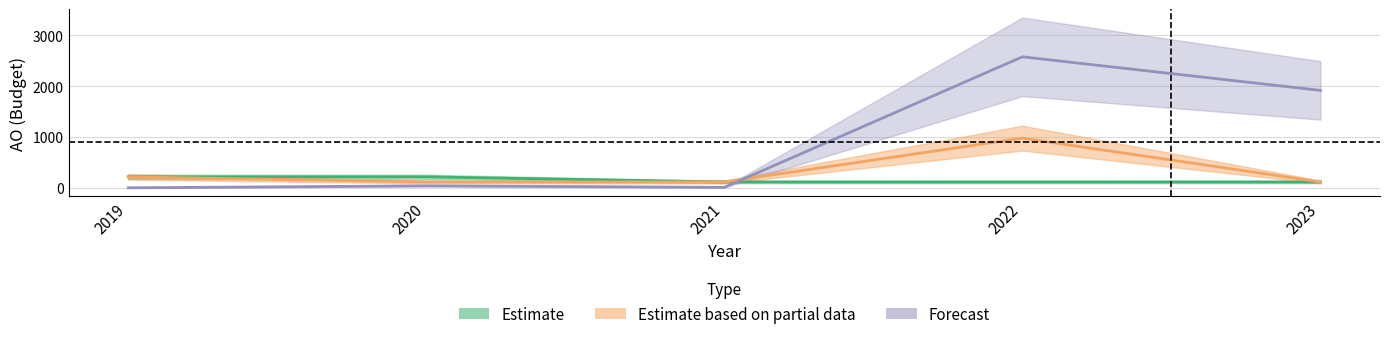

What value does the AO_opmaak series have at 2021, to the nearest 10?

120